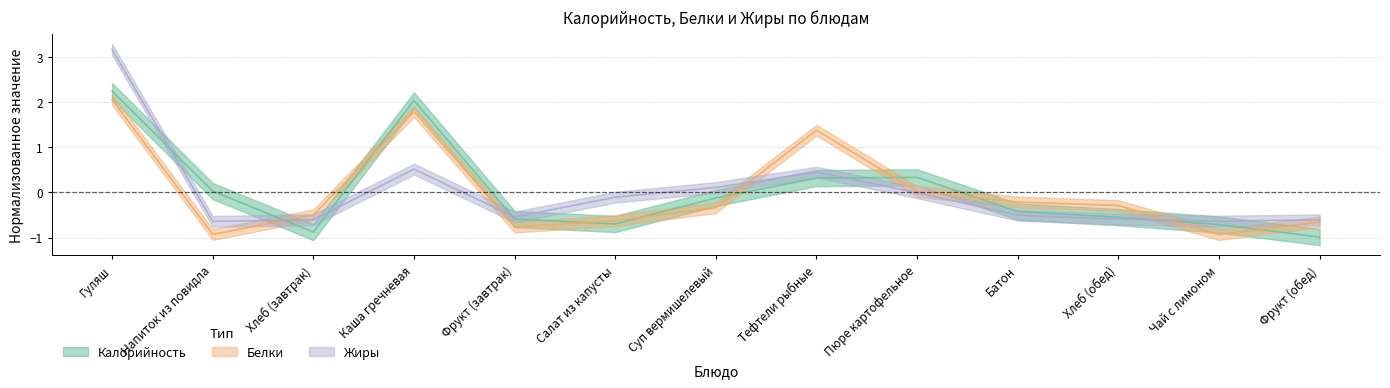

List the series in order of their peak value, lowest first.

Белки, Калорийность, Жиры